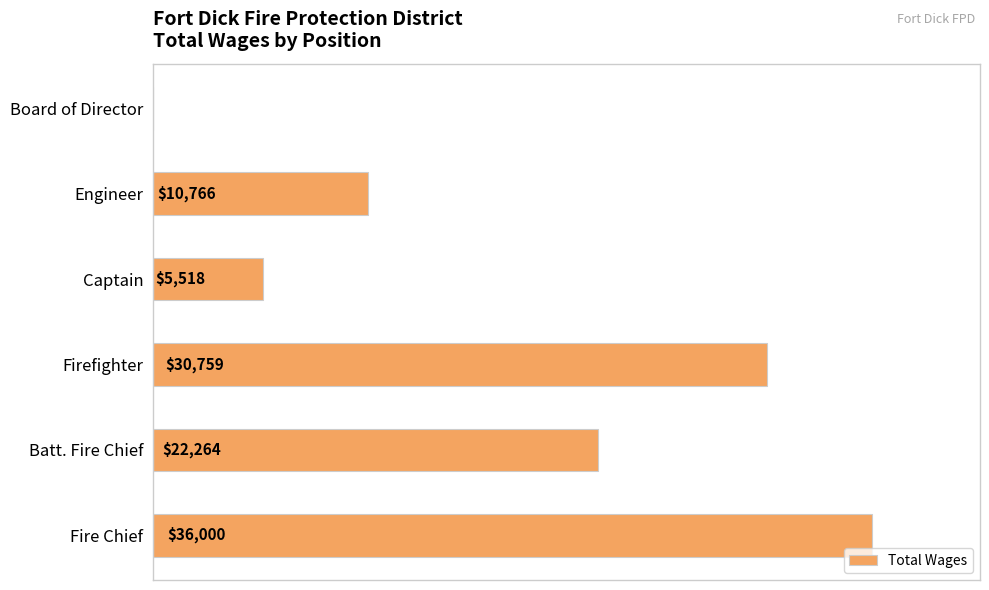

Between Engineer and Fire Chief, which is larger?

Fire Chief